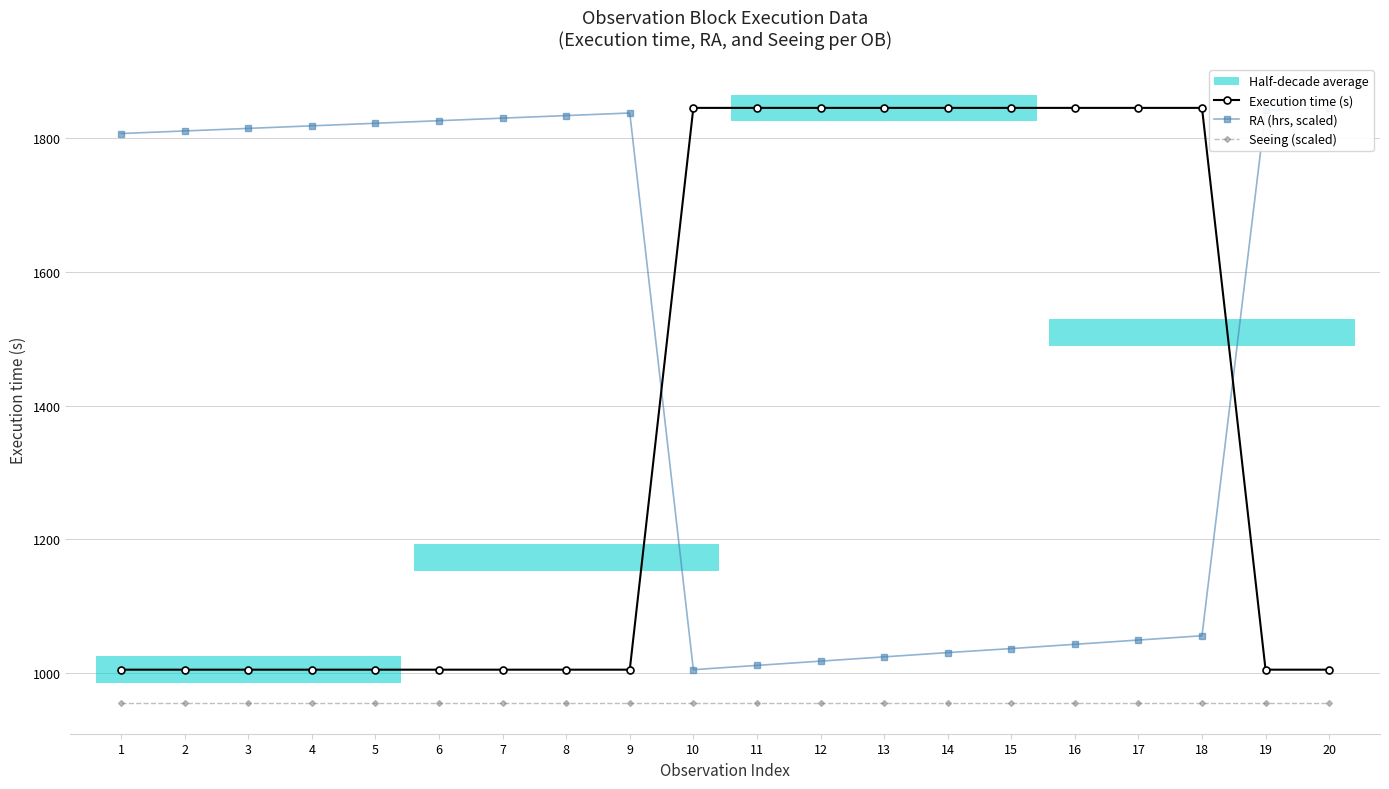

What is the value of the Execution time (s) point at the 7th from the left?

1005.0